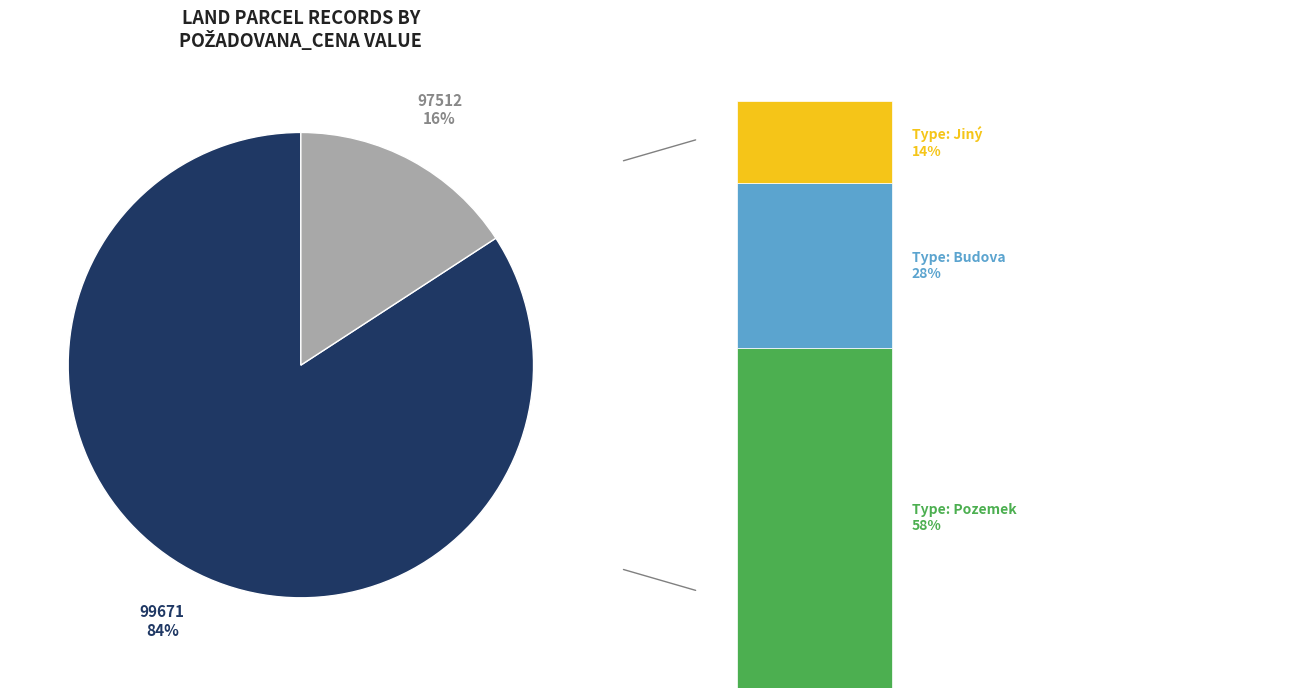

How many segments does this pie chart have?

2